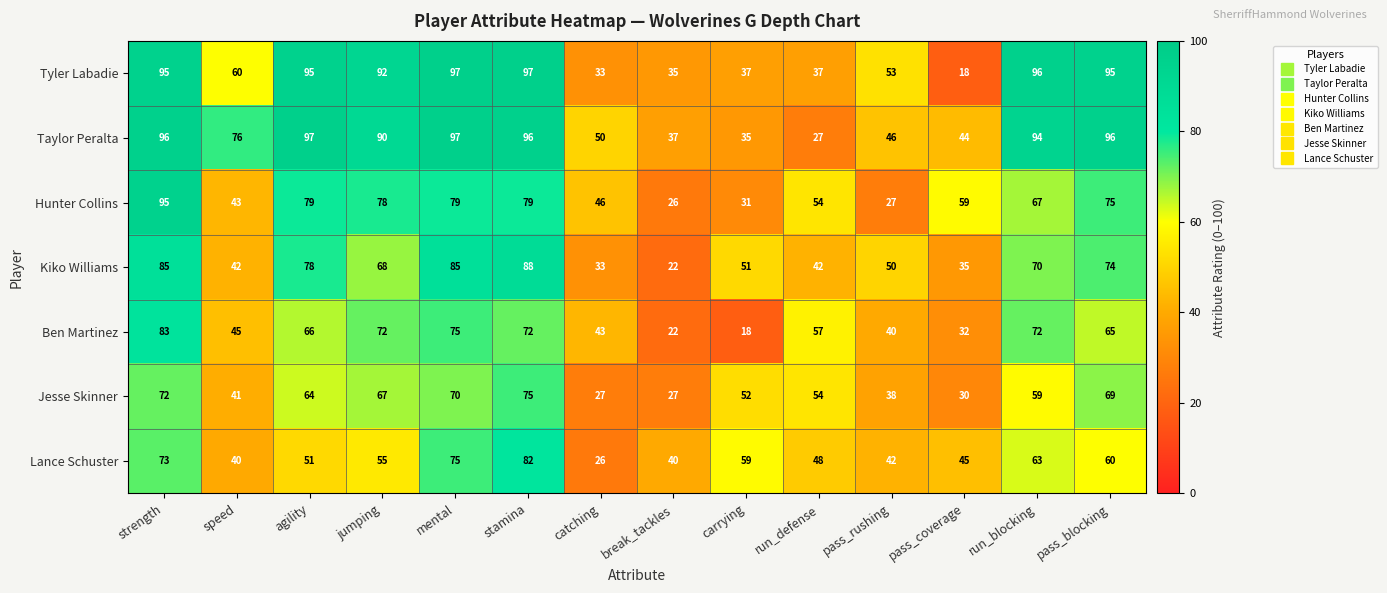

The value of Tyler Labadie at agility is 53. True or false?

False